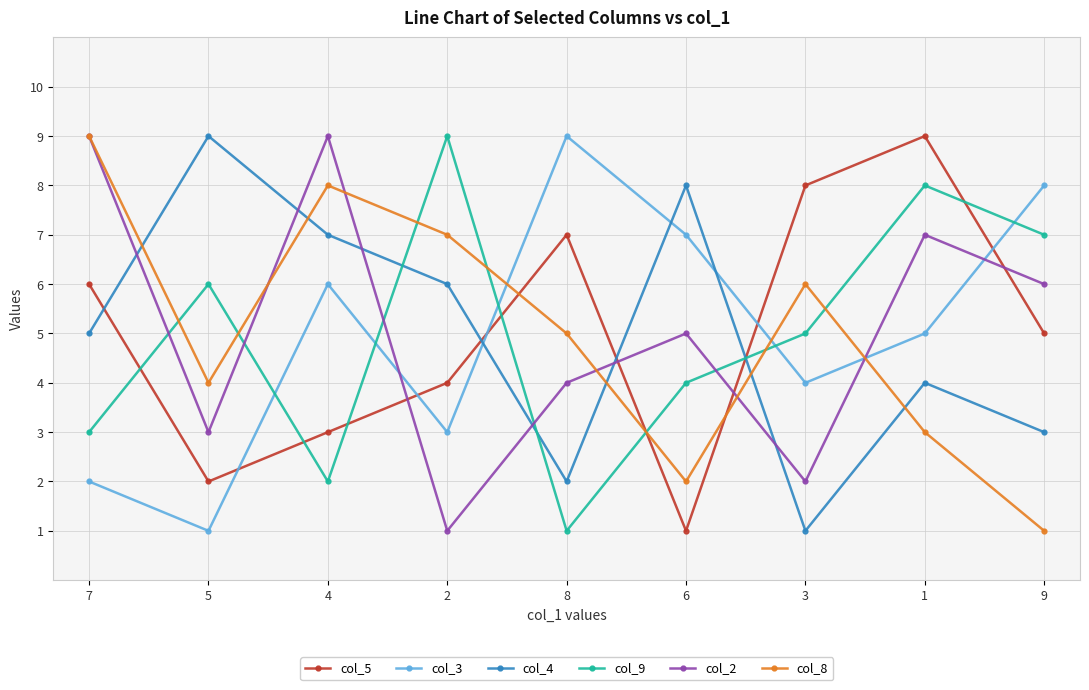

What is the total value across all series at 6?

27